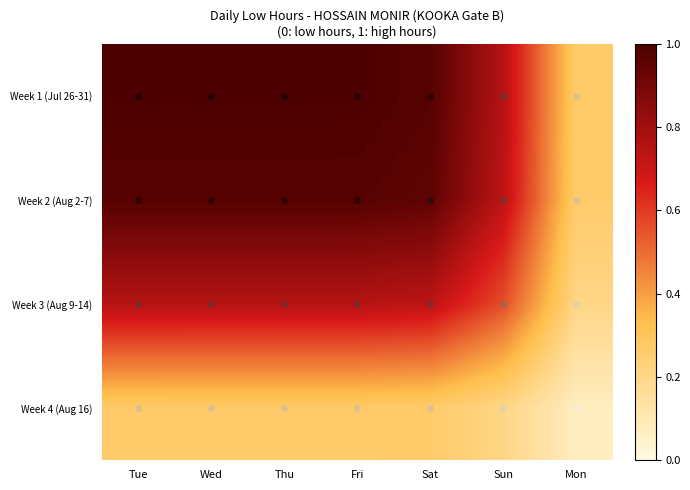

At which category is the sum across all series the highest?

Tue